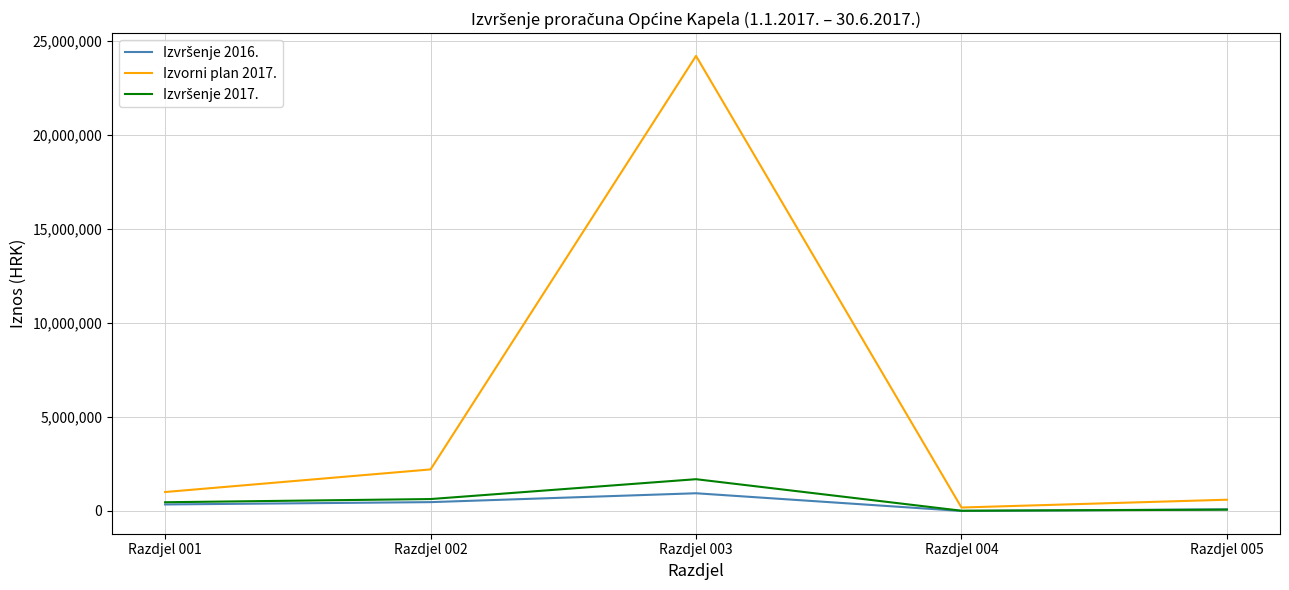

Which category has the highest value in the Izvorni plan 2017. series?

Razdjel 003